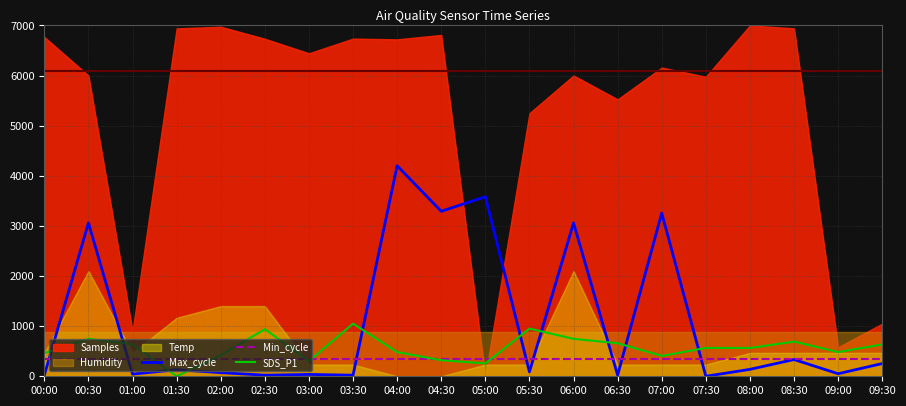

Where is Min_cycle nearest to the value 350?

00:00